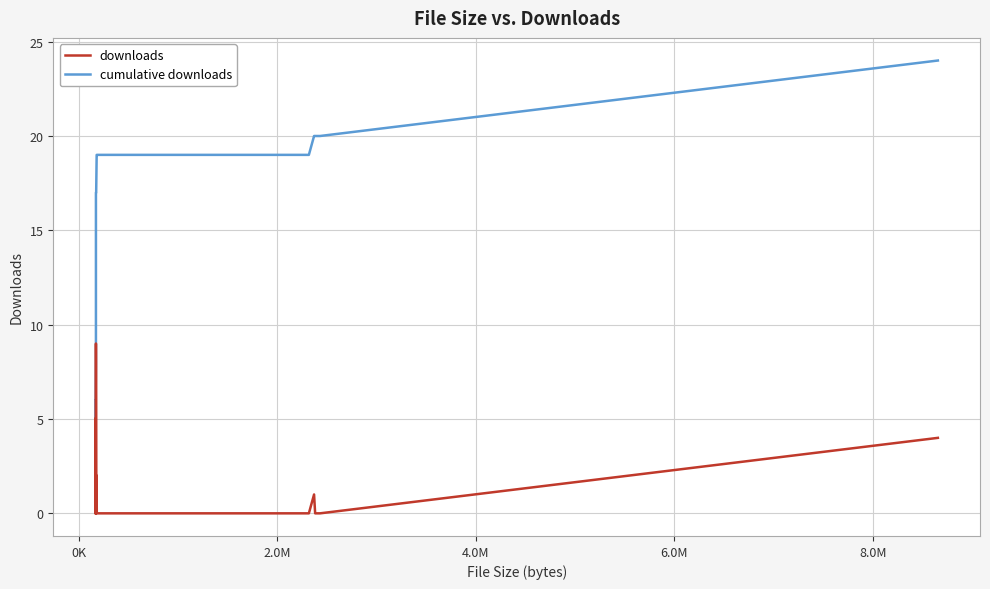

Reading left to right, transcribe all the data shown in this chart.

downloads: 5	0	1	0	0	0	0	0	0	0	0	0	2	9	0	0	0	2	0	0	0	0	0	0	0	0	0	0	0	0	0	0	0	1	0	0	0	0	4
cumulative downloads: 5	5	6	6	6	6	6	6	6	6	6	6	8	17	17	17	17	19	19	19	19	19	19	19	19	19	19	19	19	19	19	19	19	20	20	20	20	20	24